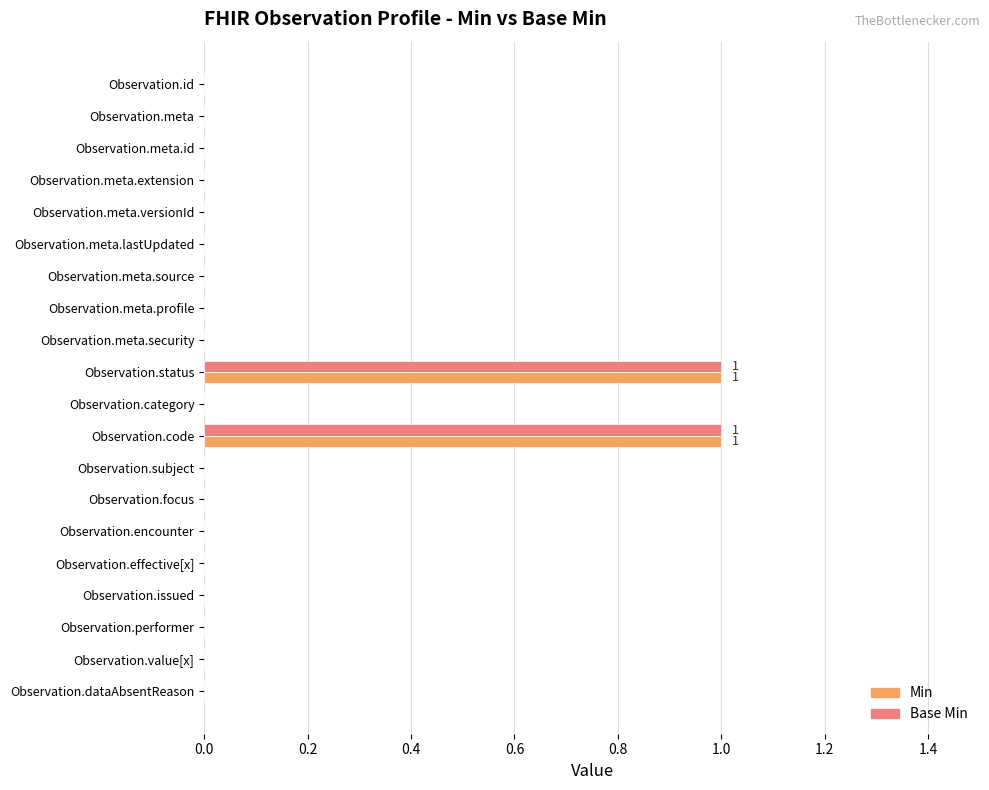

True or false: Base Min has a value of 1 at Observation.meta.versionId.

False